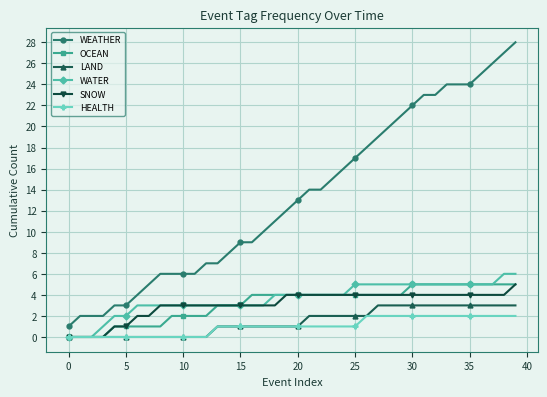

Which series has the largest total across all categories?

WEATHER